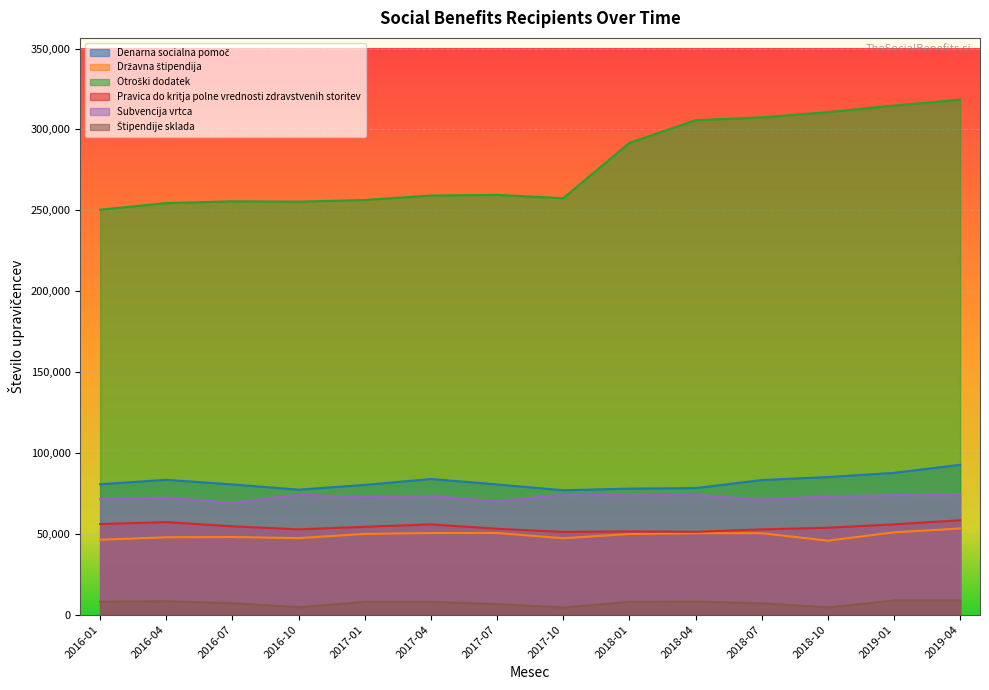

What are all the series names shown in the legend?

Denarna socialna pomoč, Državna štipendija, Otroški dodatek, Pravica do kritja polne vrednosti zdravstvenih storitev, Subvencija vrtca, Štipendije sklada